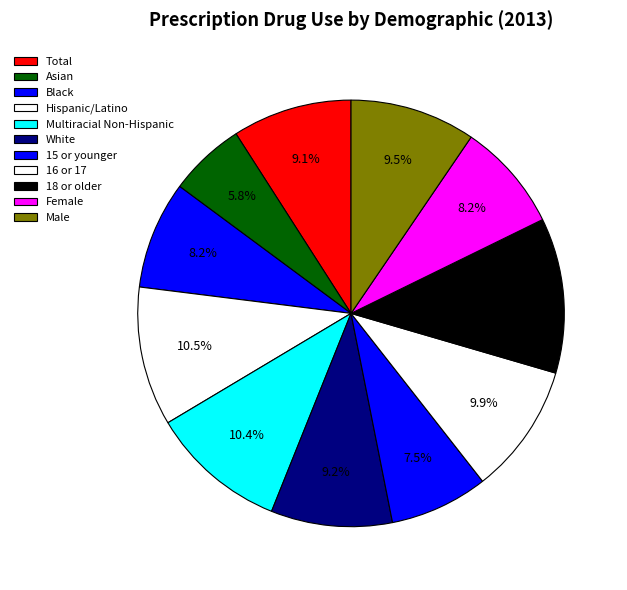

What percentage is the 15 or younger slice, to the nearest percent?

7%